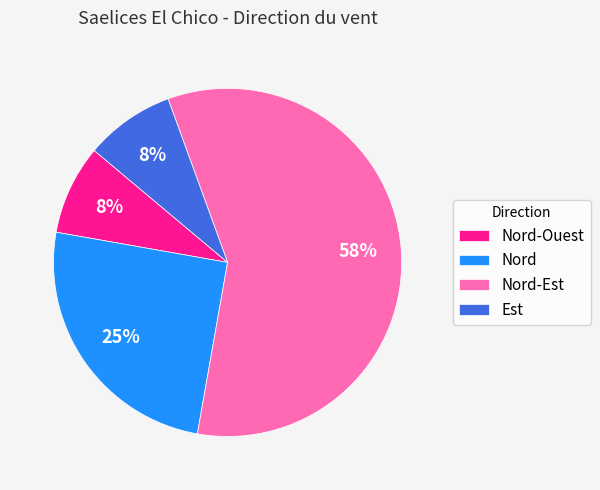

To the nearest percent, what percentage of the pie is Est?

8%